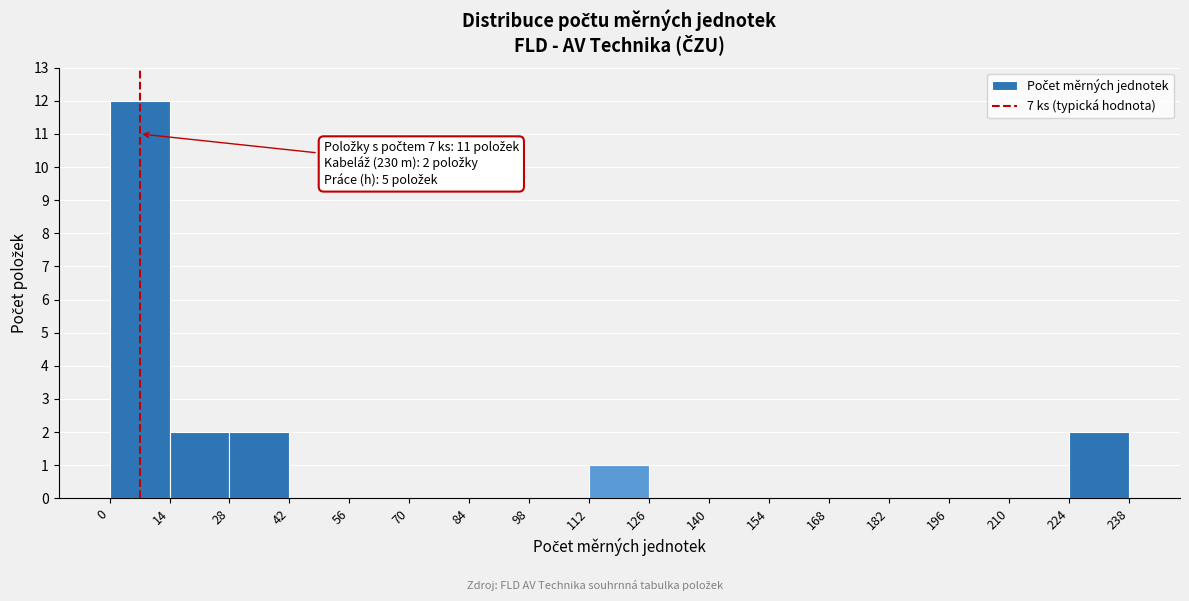

Which range on the x-axis has the tallest bar?

0 to 14